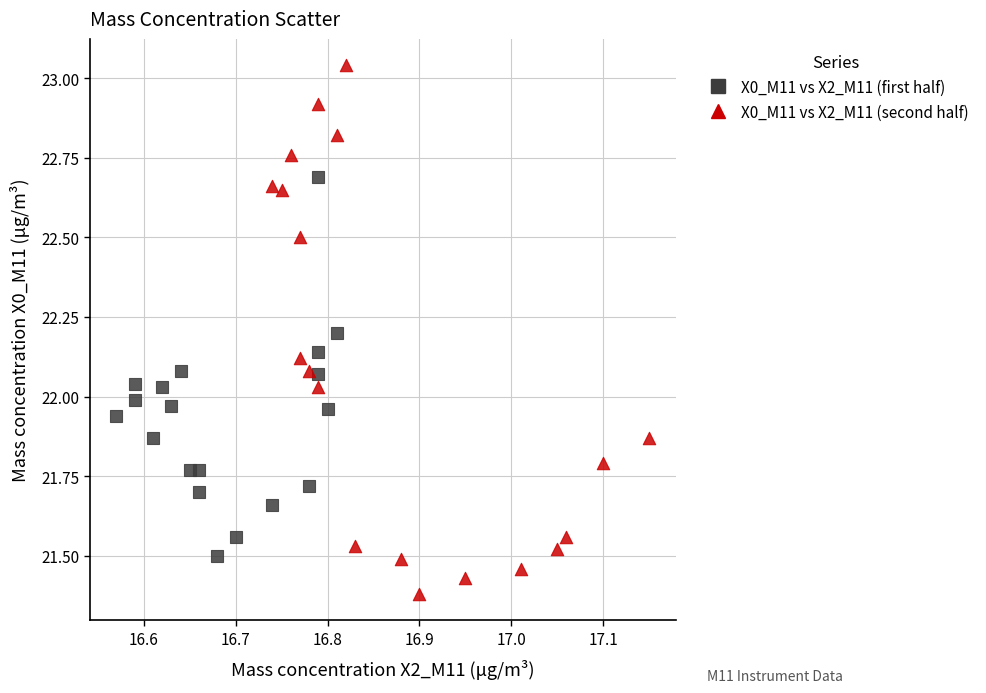

Which series contains the highest Y value?

X0_M11 vs X2_M11 (second half)